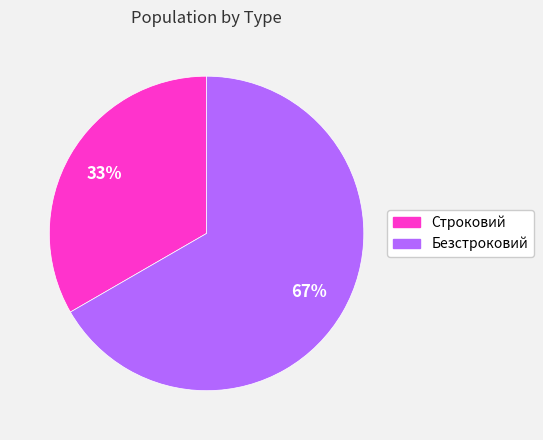

What percentage is the Строковий slice, to the nearest percent?

33%